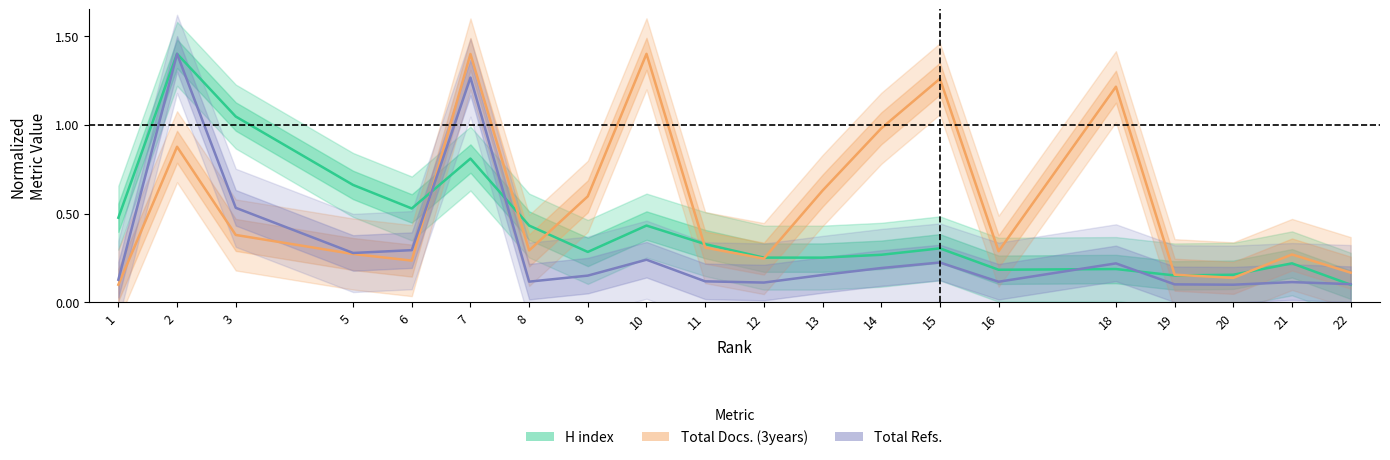

What is the sum of all Total Refs. values?

6.0